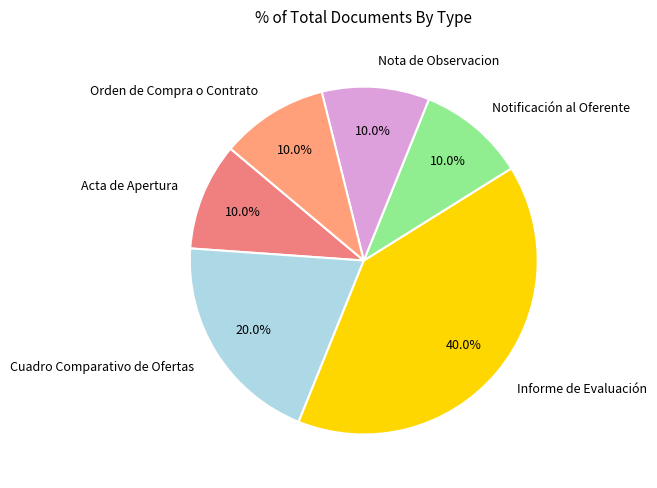

Is it true that Orden de Compra o Contrato is 24% of the pie?

False